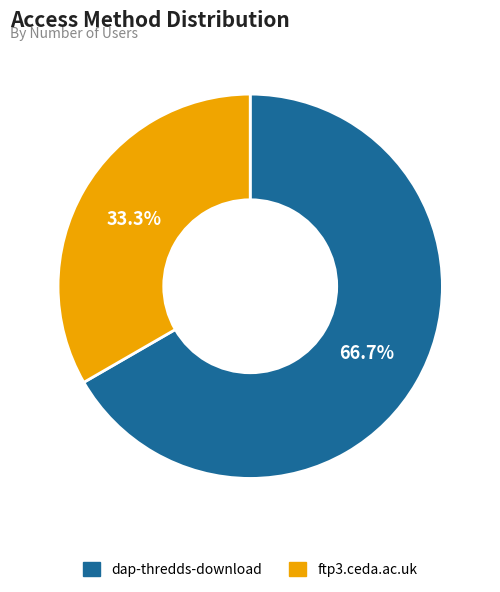

Does dap-thredds-download account for over 50% of the chart?

Yes